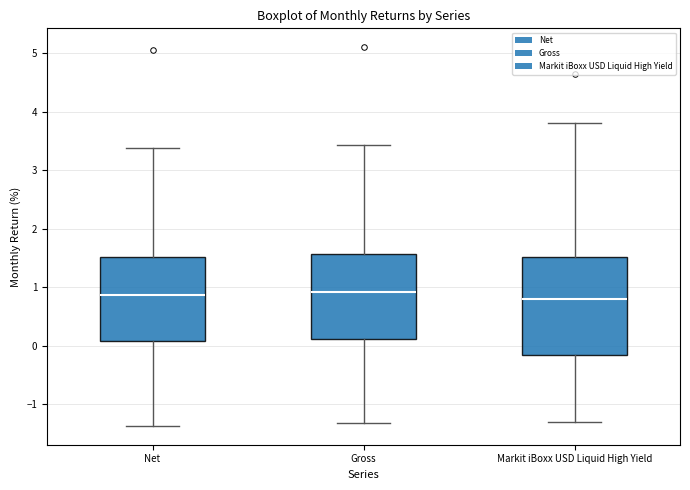

Reading left to right, read every box against the y-axis: the position of its median line, the range the box covers, and the ends of its whiskers. The values are not printed on the chart, so give them approximately, as read against the axis.

Net: median 0.9, box 0.1 to 1.5, whiskers -1.4 to 3.4
Gross: median 0.9, box 0.1 to 1.6, whiskers -1.3 to 3.4
Markit iBoxx USD Liquid High Yield: median 0.8, box -0.2 to 1.5, whiskers -1.3 to 3.8